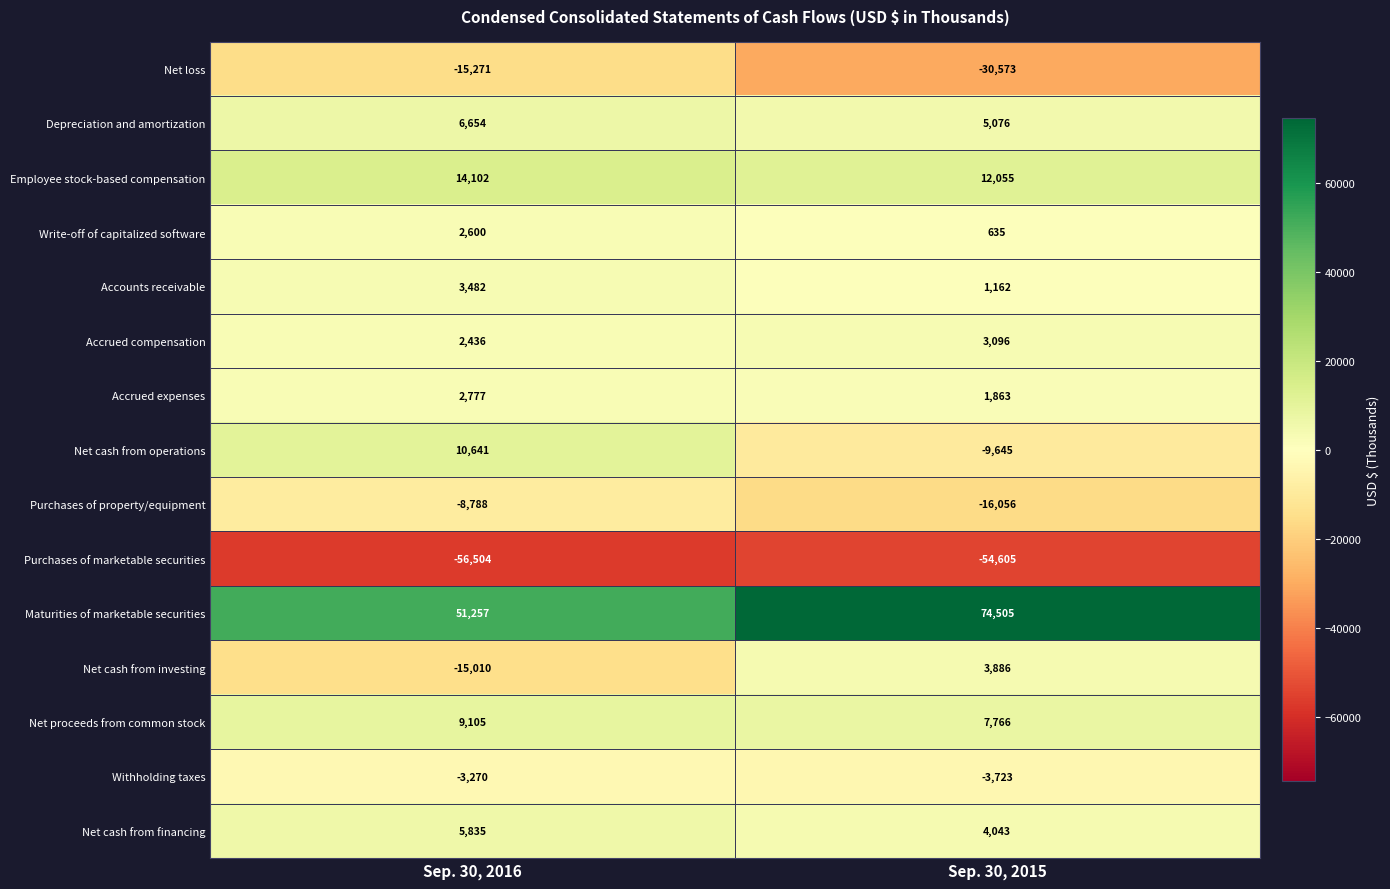

What is the sum of all Employee stock-based compensation values?

26157